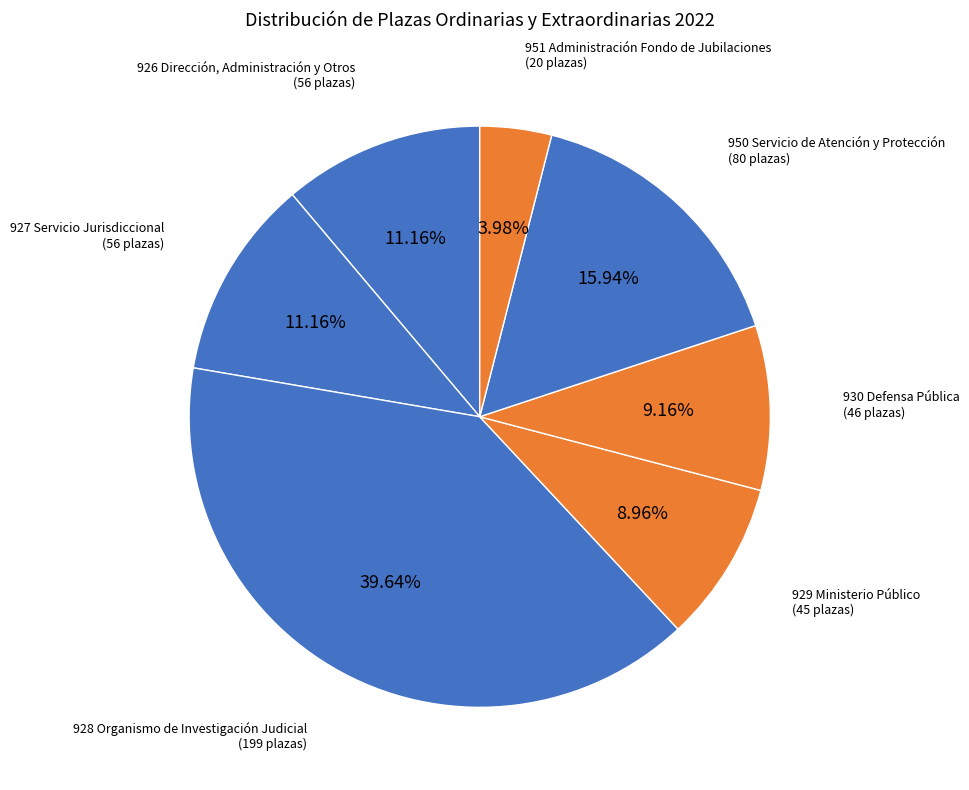

Is there a majority slice in this chart?

No